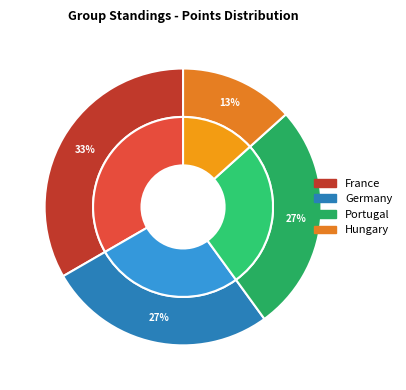

What is the total percentage of France and Portugal?

60.0%